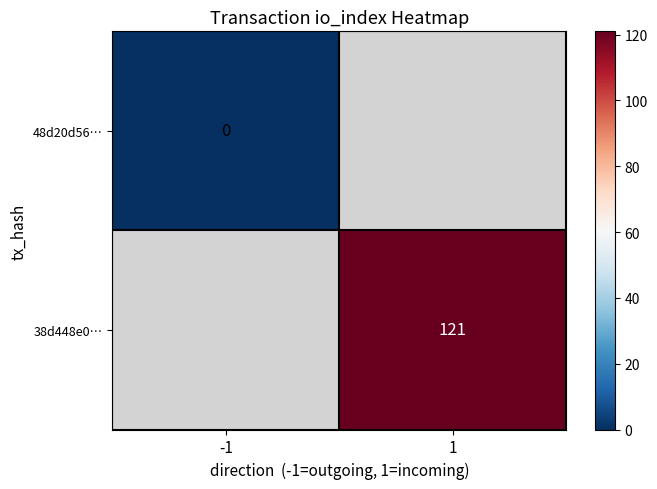

Is it true that 38d448e0… equals 59.6 at 1?

False